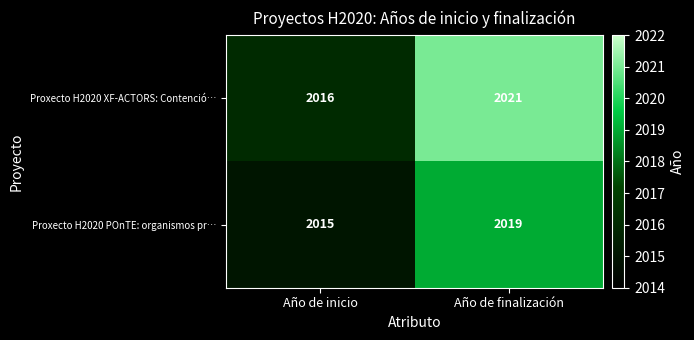

How many data points in Proxecto H2020 XF-ACTORS: Contenció… are less than 2021?

1